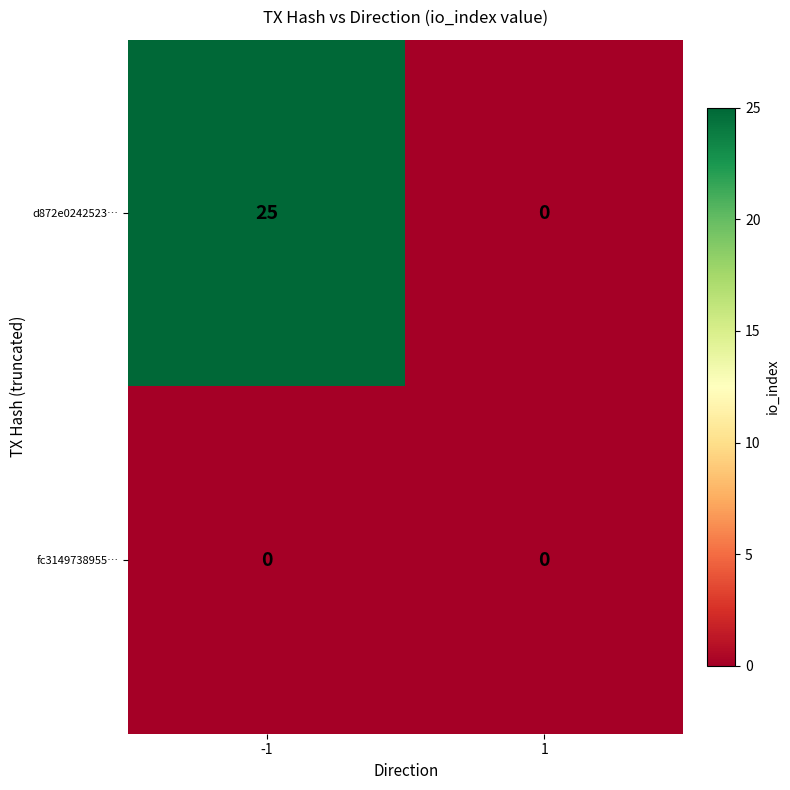

Reading left to right, what are all the values shown in this chart?

d872e0242523…: 25	0
fc3149738955…: 0	0